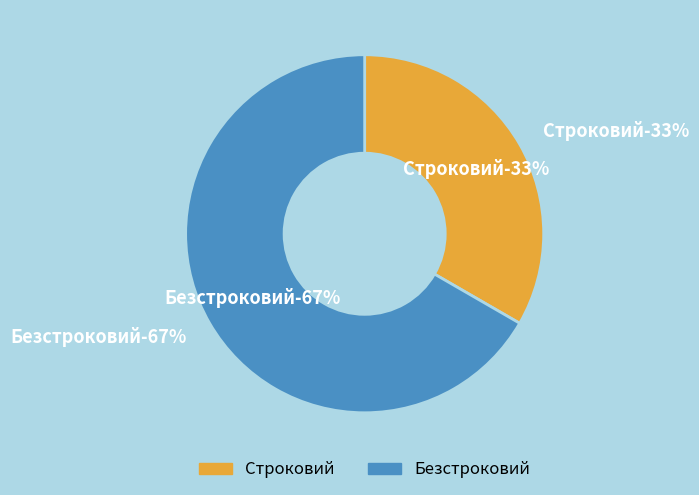

Does Строковий account for over 50% of the chart?

No